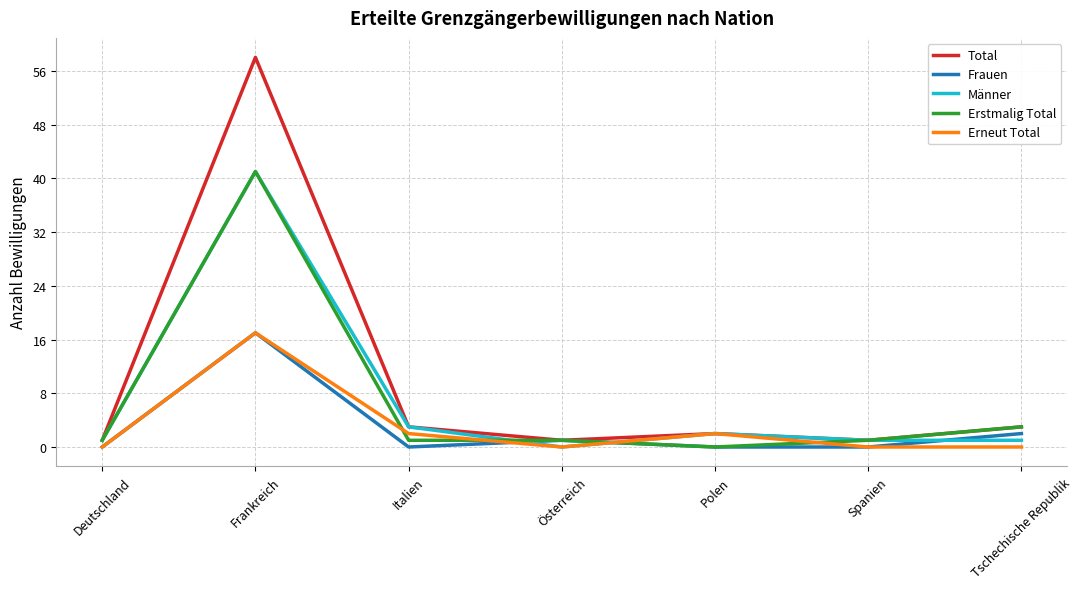

How many categories are shown in the chart?

7